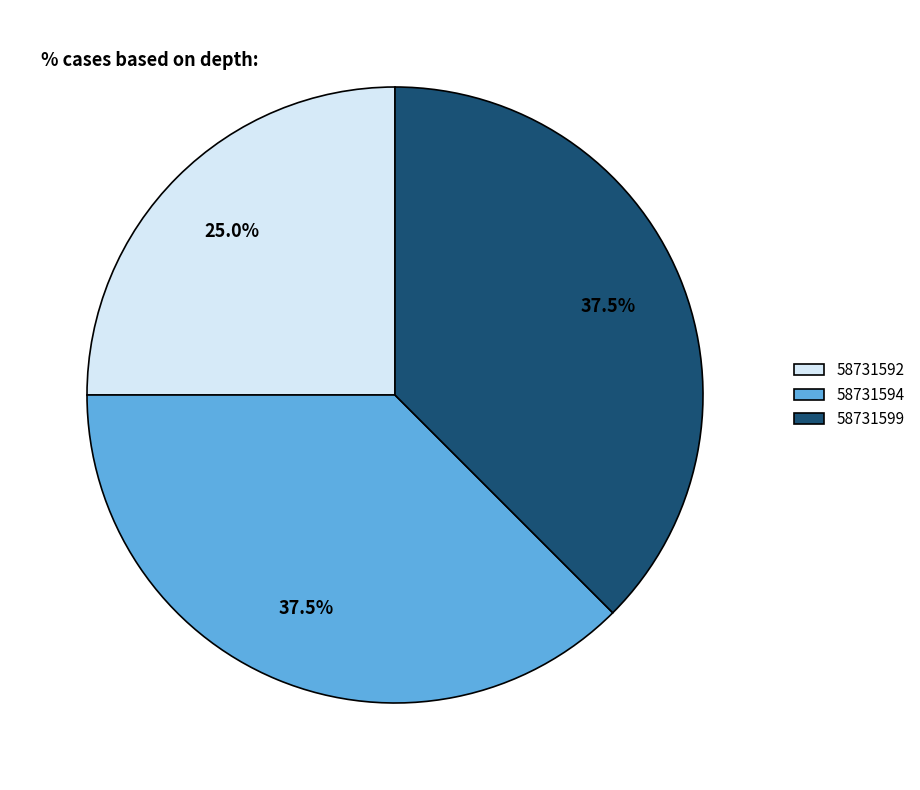

Is 58731599 the majority of the pie?

No